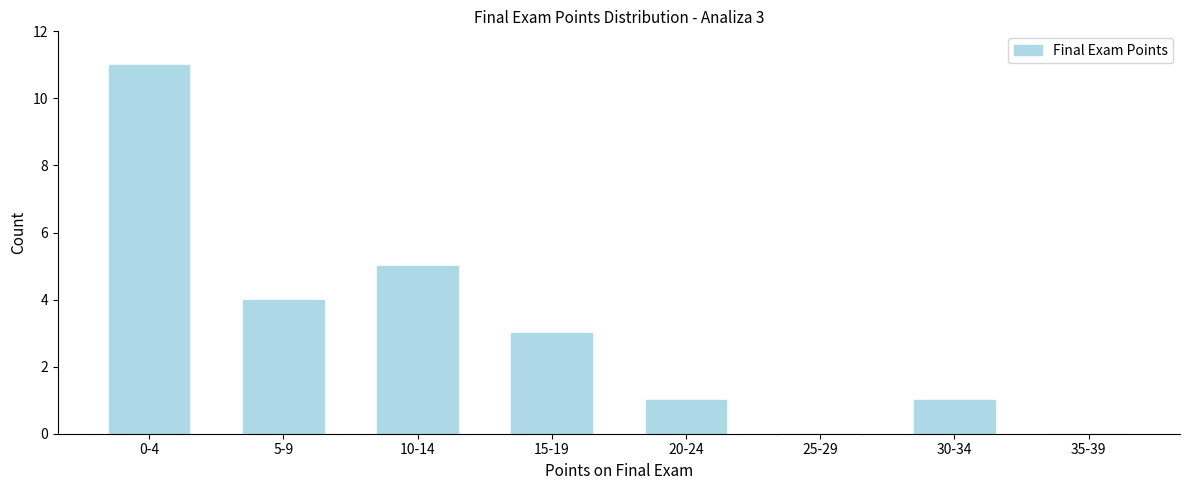

Reading left to right, list all the values displayed in this chart.

0-4=11	5-9=4	10-14=5	15-19=3	20-24=1	25-29=0	30-34=1	35-39=0